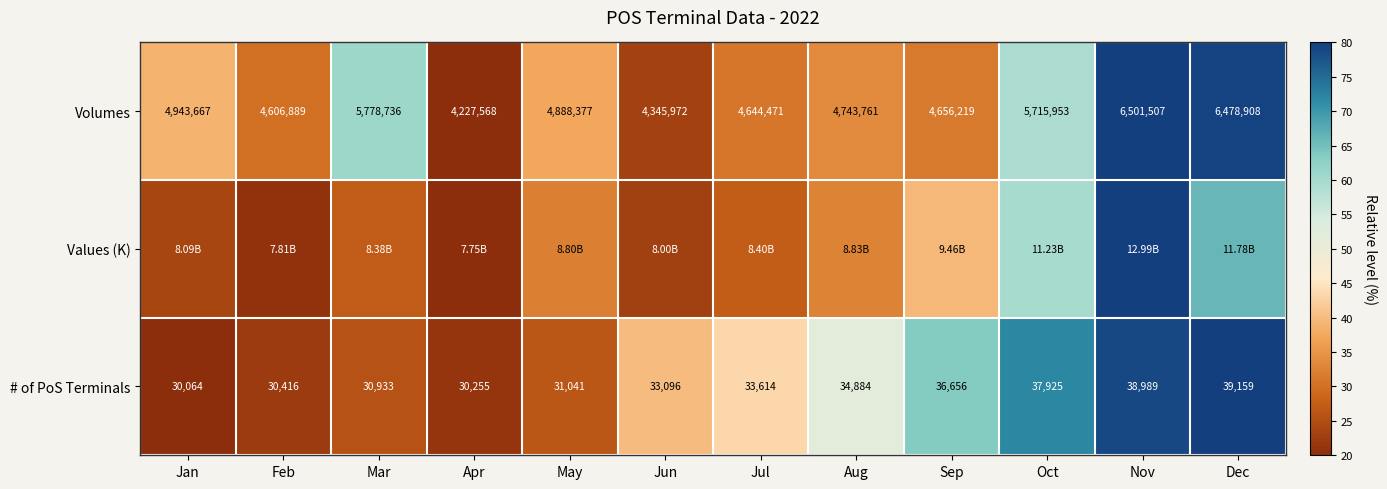

How many values in the # of PoS Terminals series are below 33614?

6